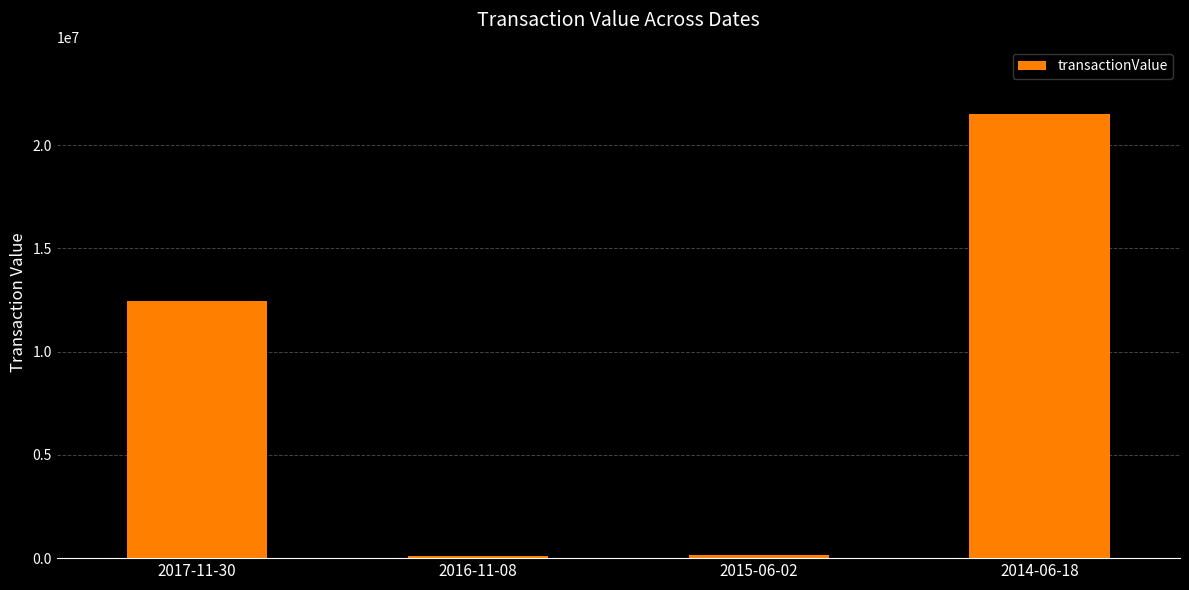

At which label is the value closest to 10802692?

2017-11-30